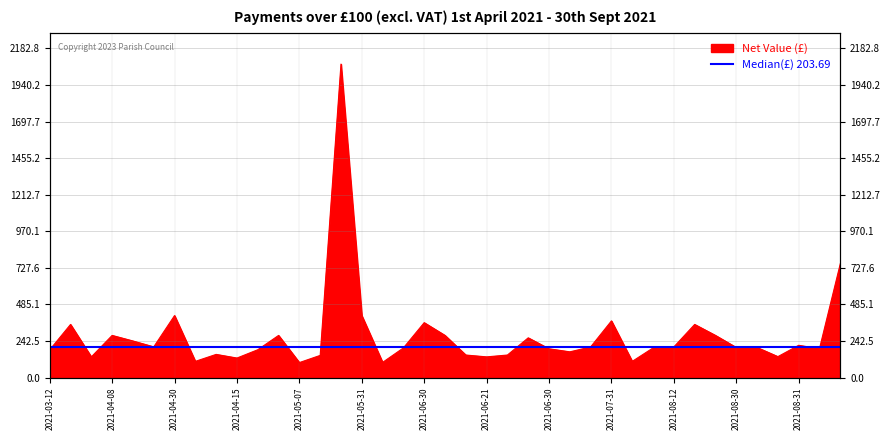

How many categories are shown in the chart?

39